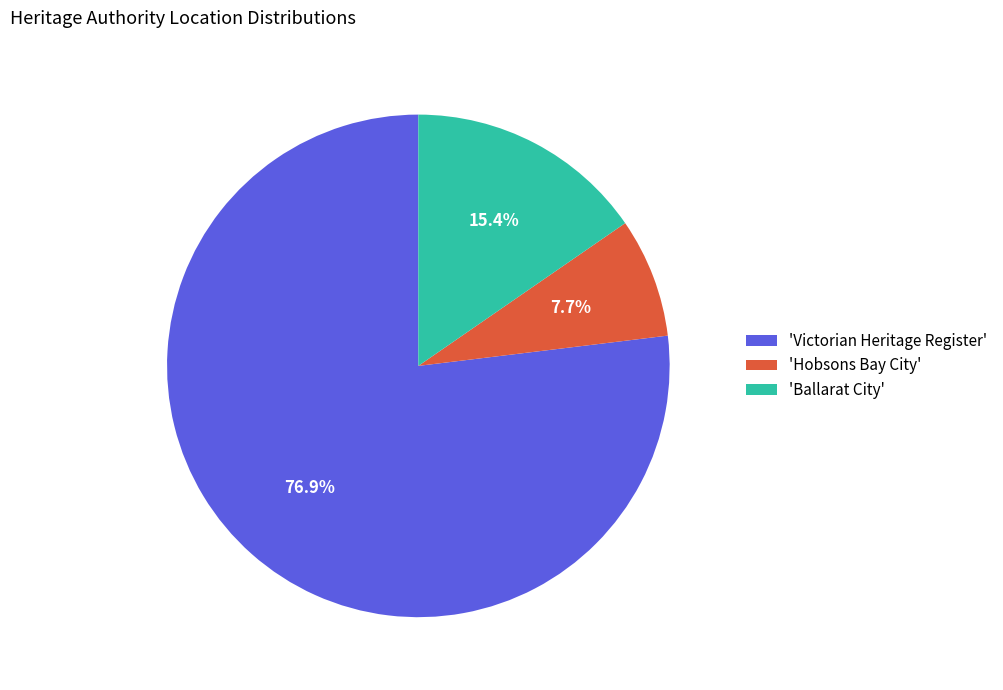

What portion of the pie excludes 'Hobsons Bay City'?

92.3%